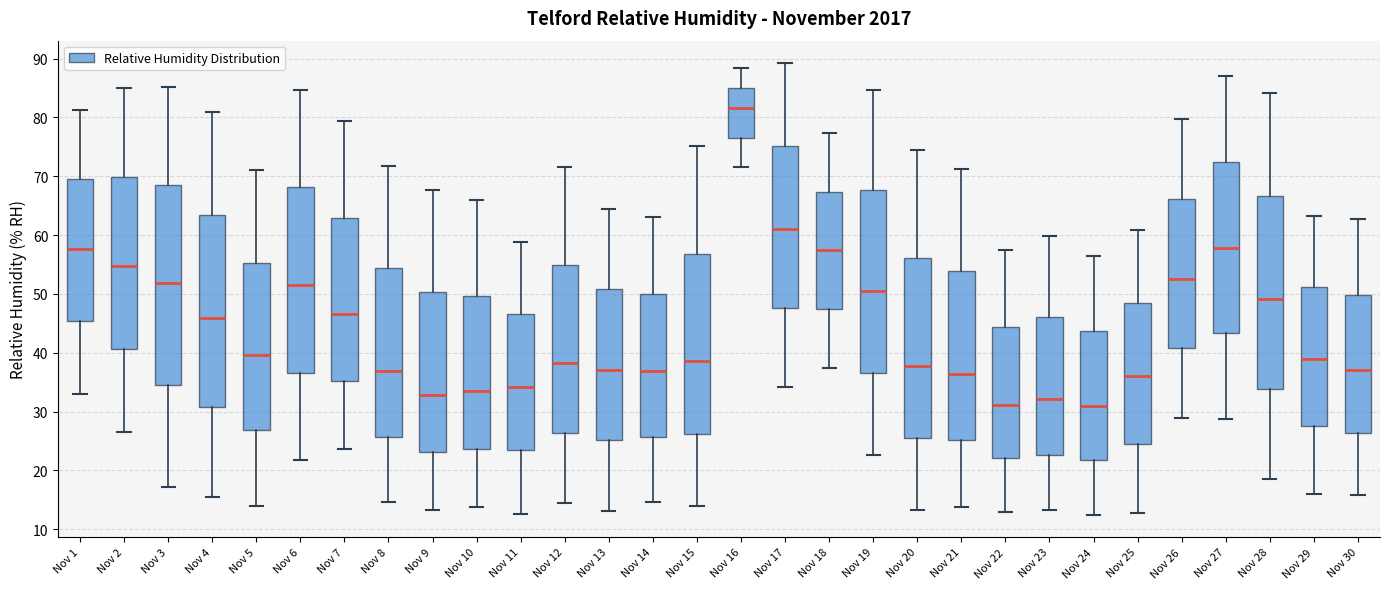

Where is the upper edge of the box for Nov 2 on the y-axis? The values are not printed on the chart, so give them approximately, as read against the axis.

70